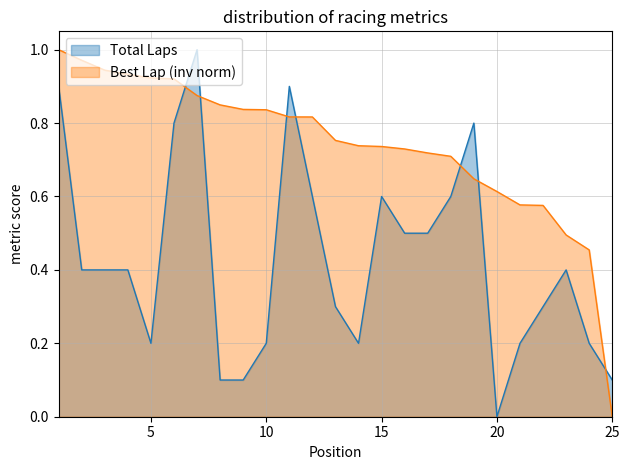

What is the difference between the Total Laps values at 20 and 9?

0.1